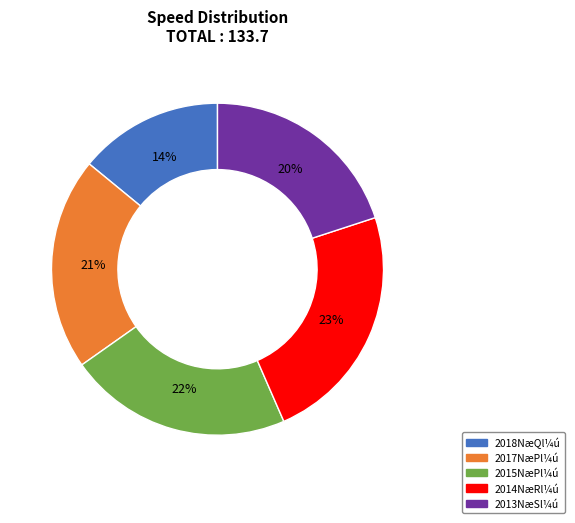

Is there any slice that represents more than half of the pie?

No